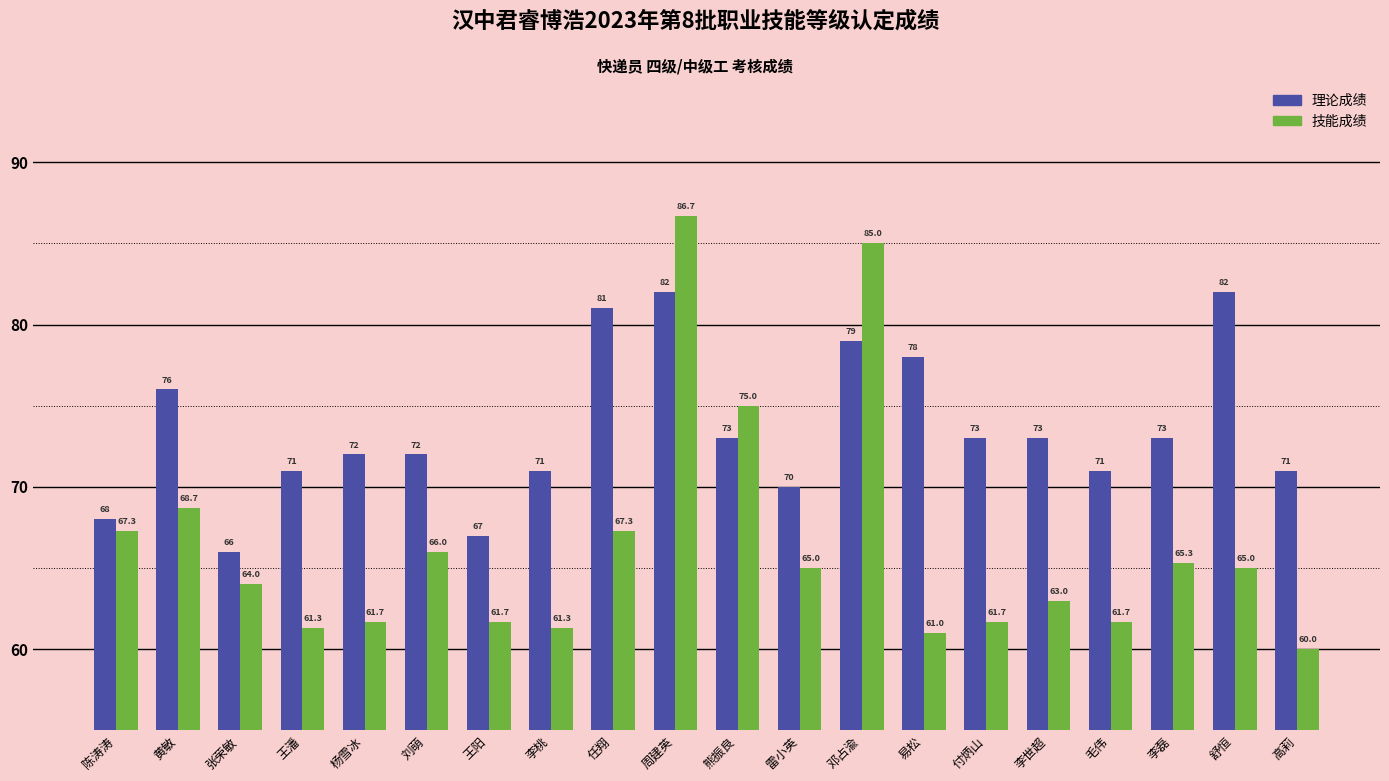

Which series has the largest total across all categories?

理论成绩